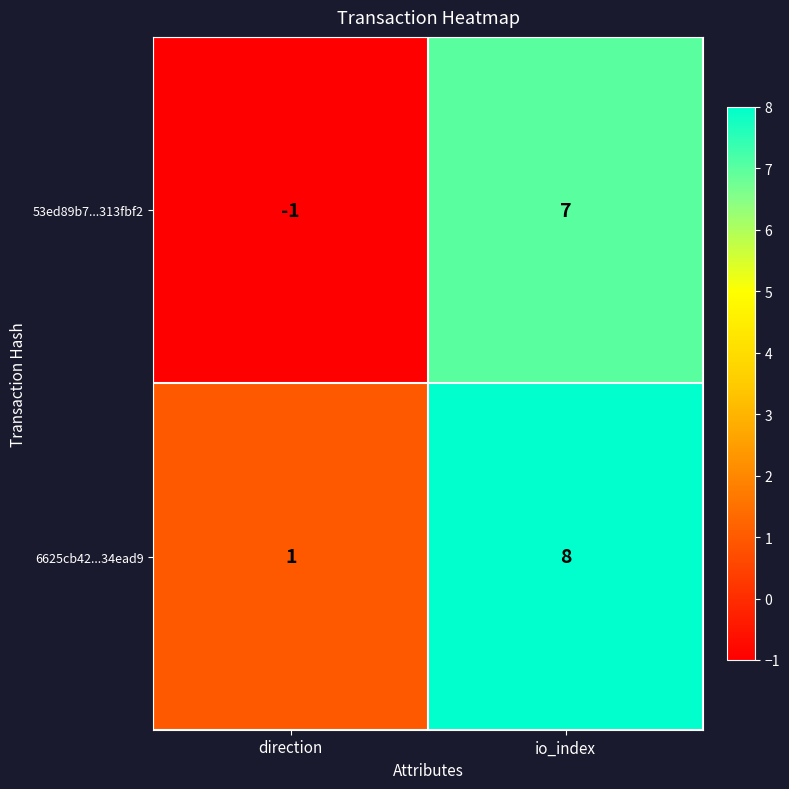

Between direction and io_index, which series saw the biggest shift?

53ed89b7...313fbf2